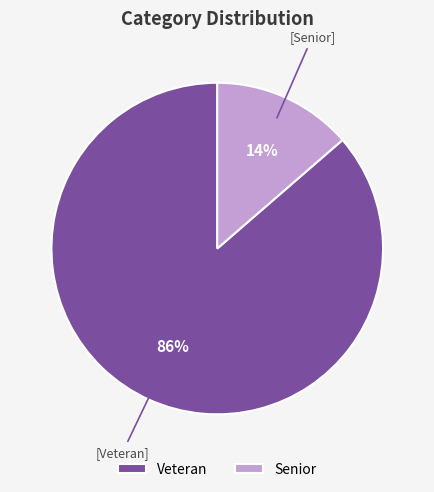

True or false: Senior accounts for 14% of the total.

True